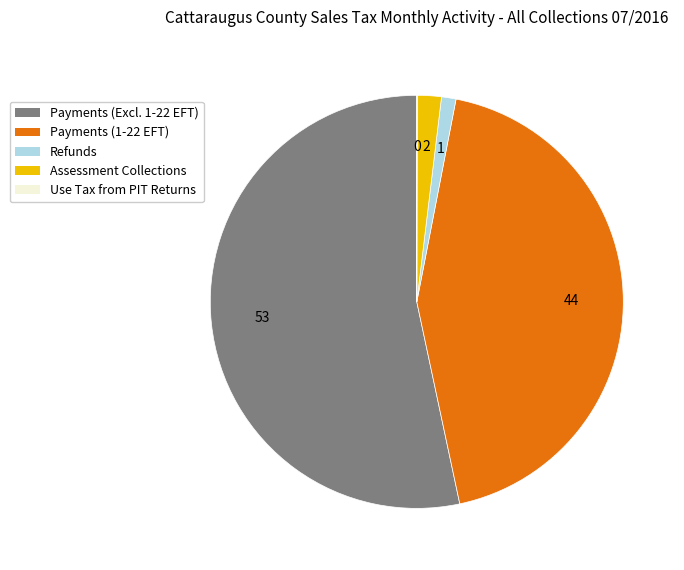

True or false: Refunds accounts for 1% of the total.

True